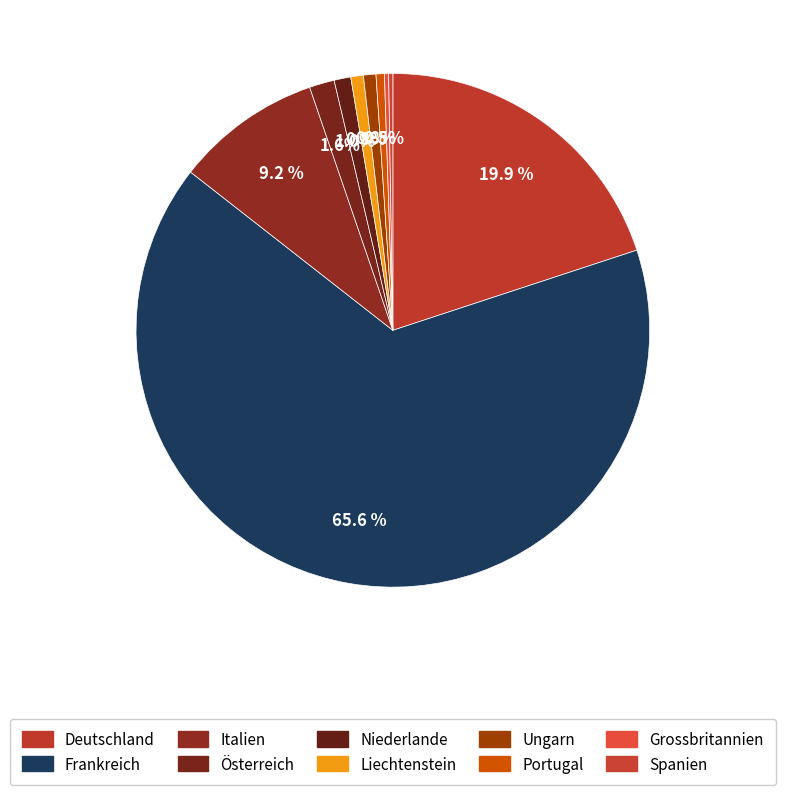

The Portugal slice represents 1% of the pie. True or false?

True